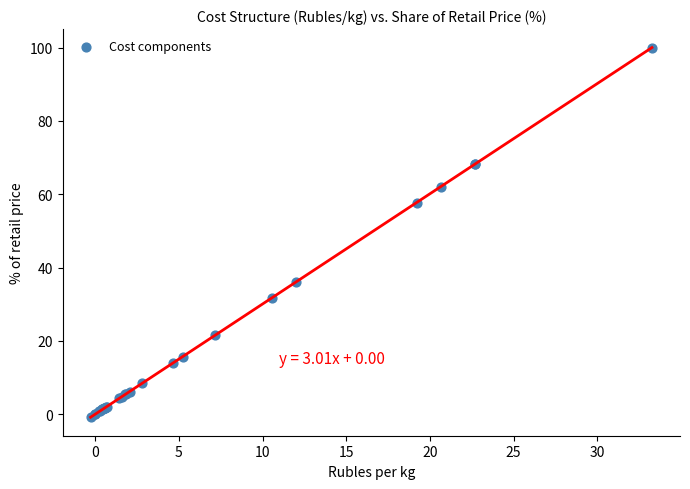

What Y value in the scatter plot is closest to 49?

57.7